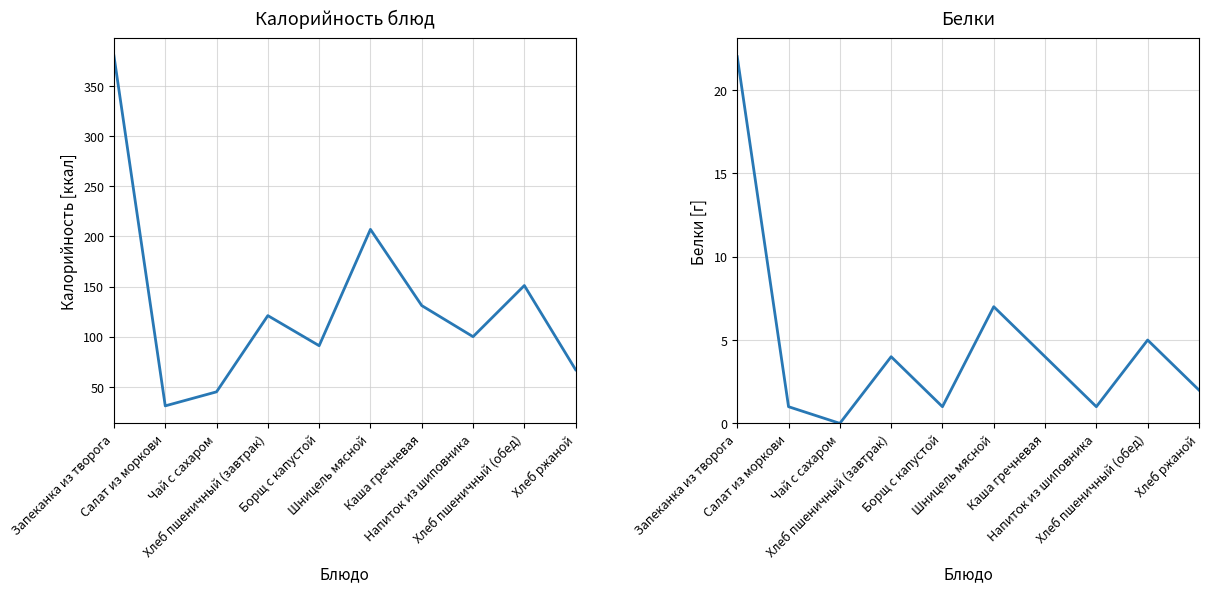

True or false: Белки has a value of 14 at Чай с сахаром.

False